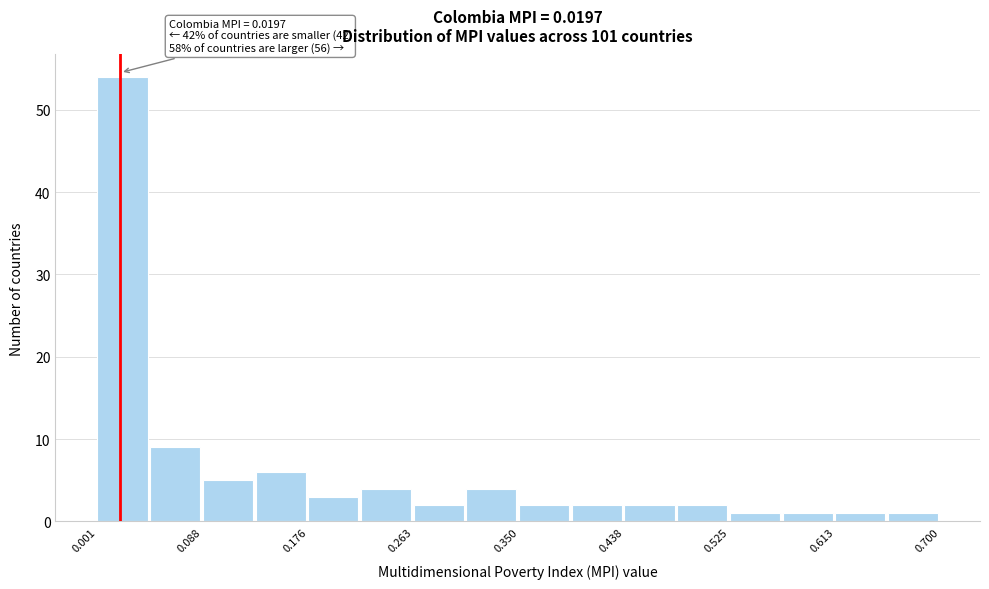

Which range on the x-axis has the tallest bar?

0.00 to 0.04